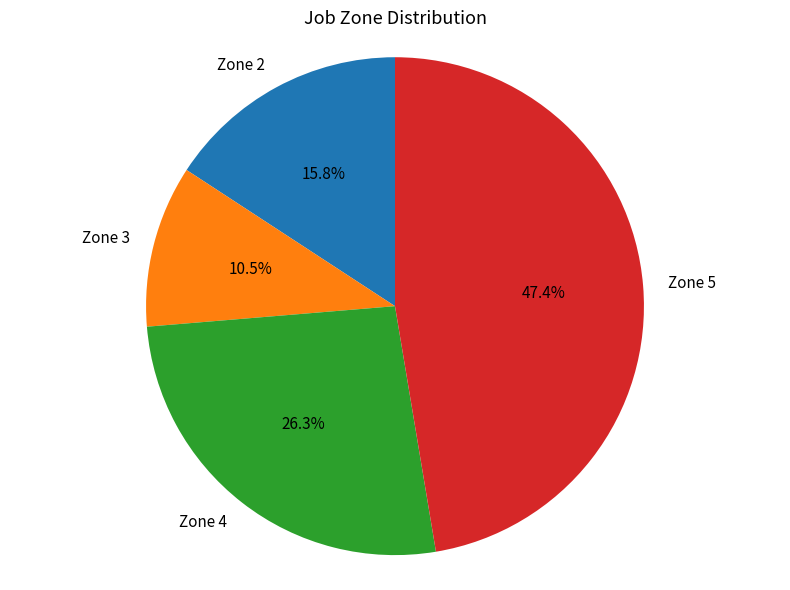

How many segments does this pie chart have?

4